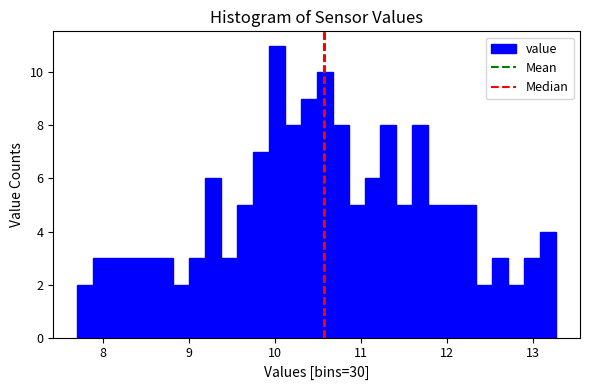

Around what value on the x-axis is the tallest bar? Give the approximate position of its centre, as read against the axis.

10.0